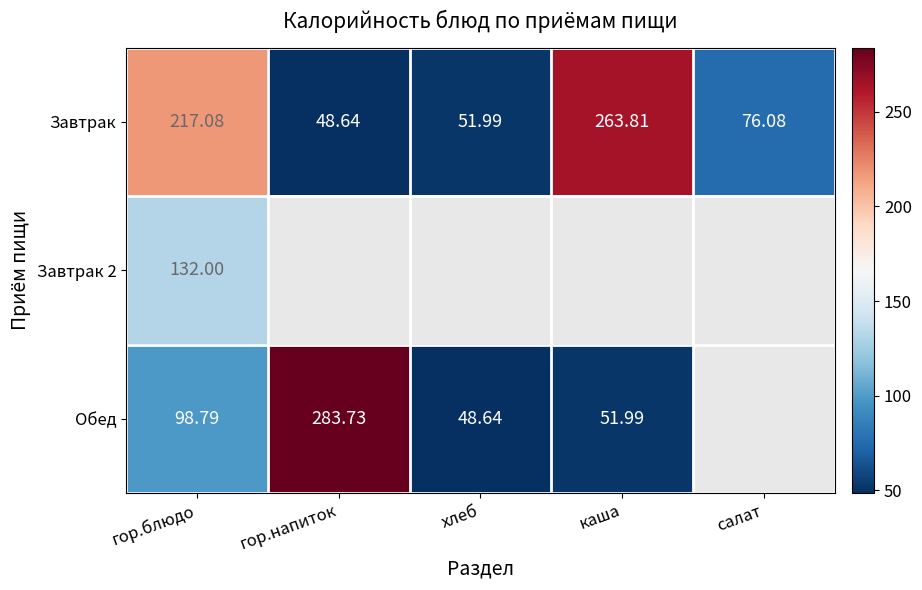

At which label does Завтрак reach its peak?

каша